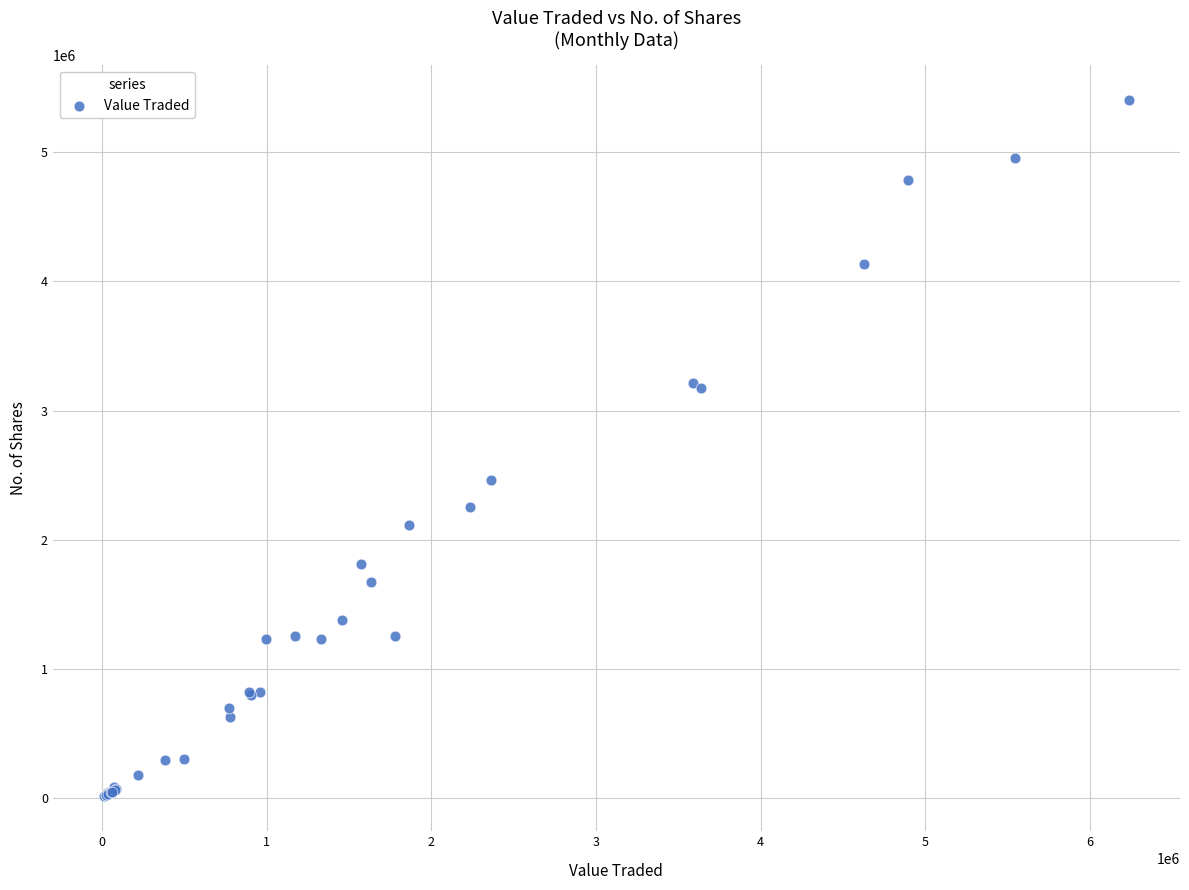

What Y value in the scatter plot is closest to 2708662?

2459144